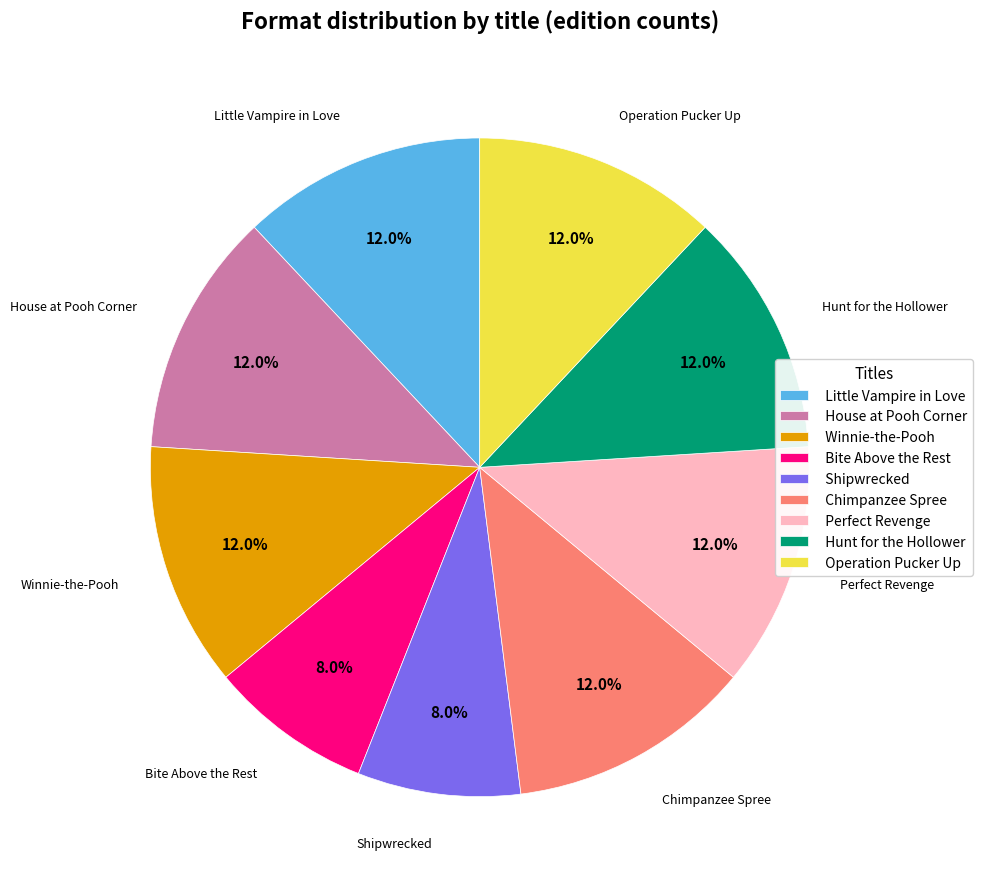

Between Shipwrecked and Winnie-the-Pooh, which is larger?

Winnie-the-Pooh